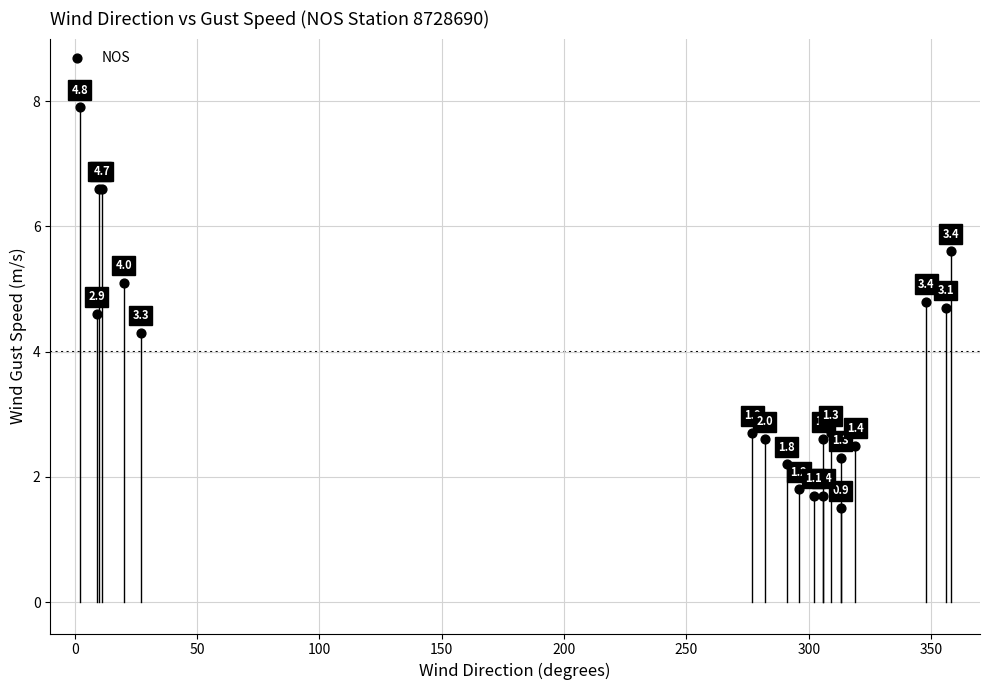

What Y value in the scatter plot is closest to 4?

4.3